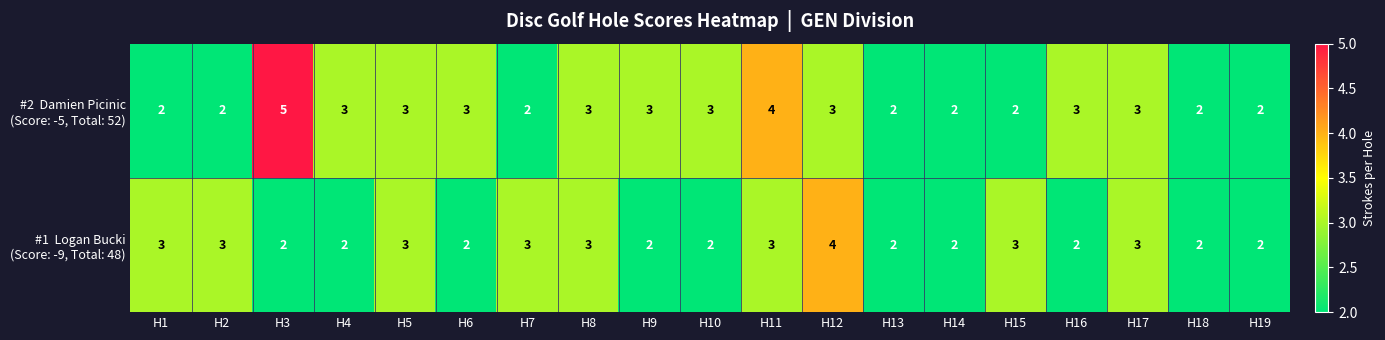

What is the total value across all series at H18?

4